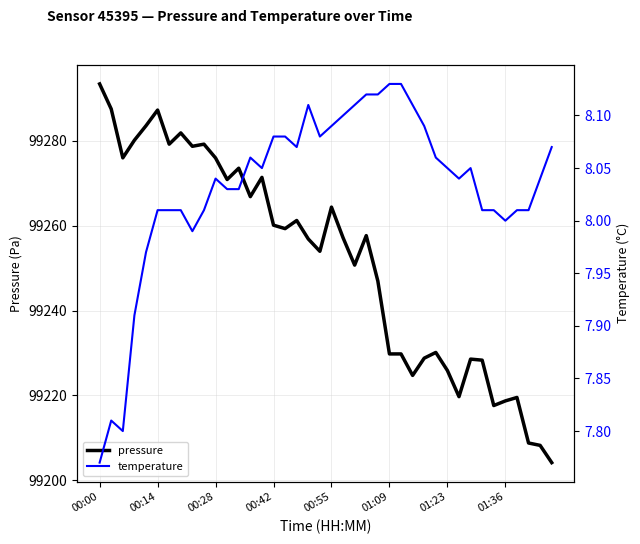

Which has a higher value, 24 or 36?

24